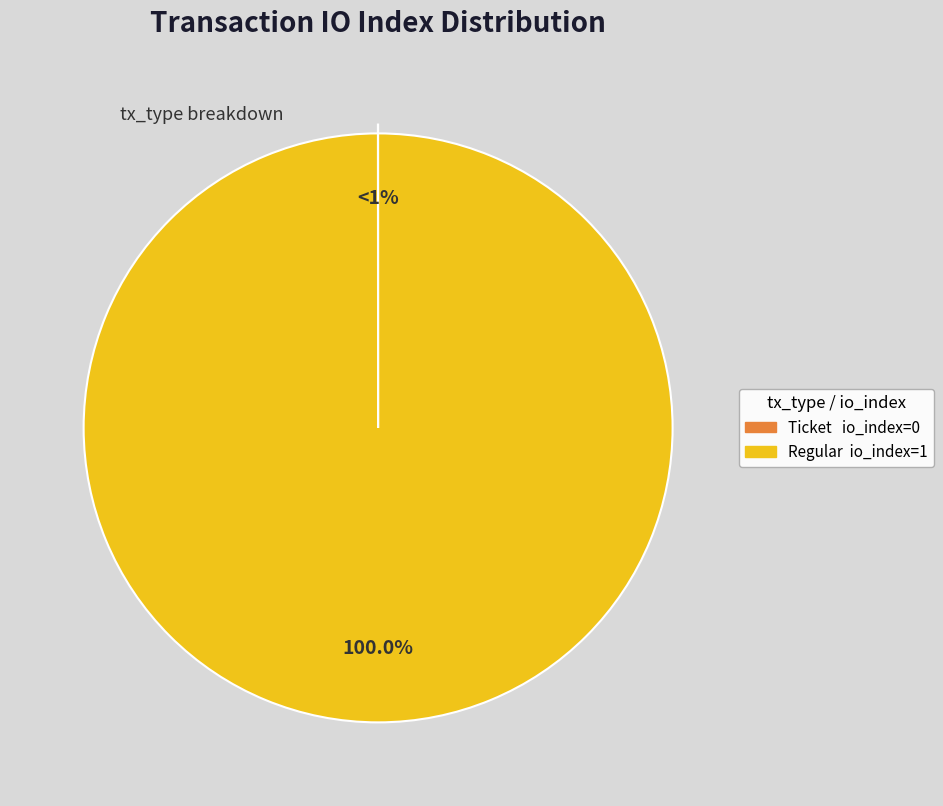

Does any single category account for the majority?

Yes